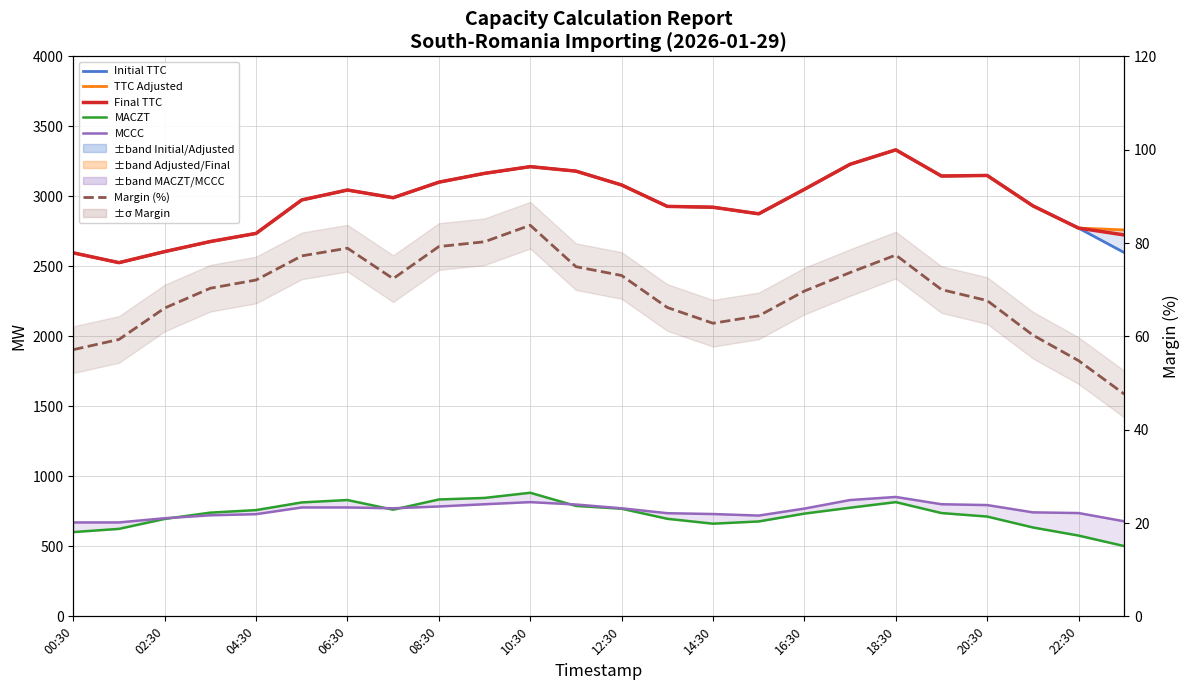

Which series has the largest total across all categories?

TTC Adjusted